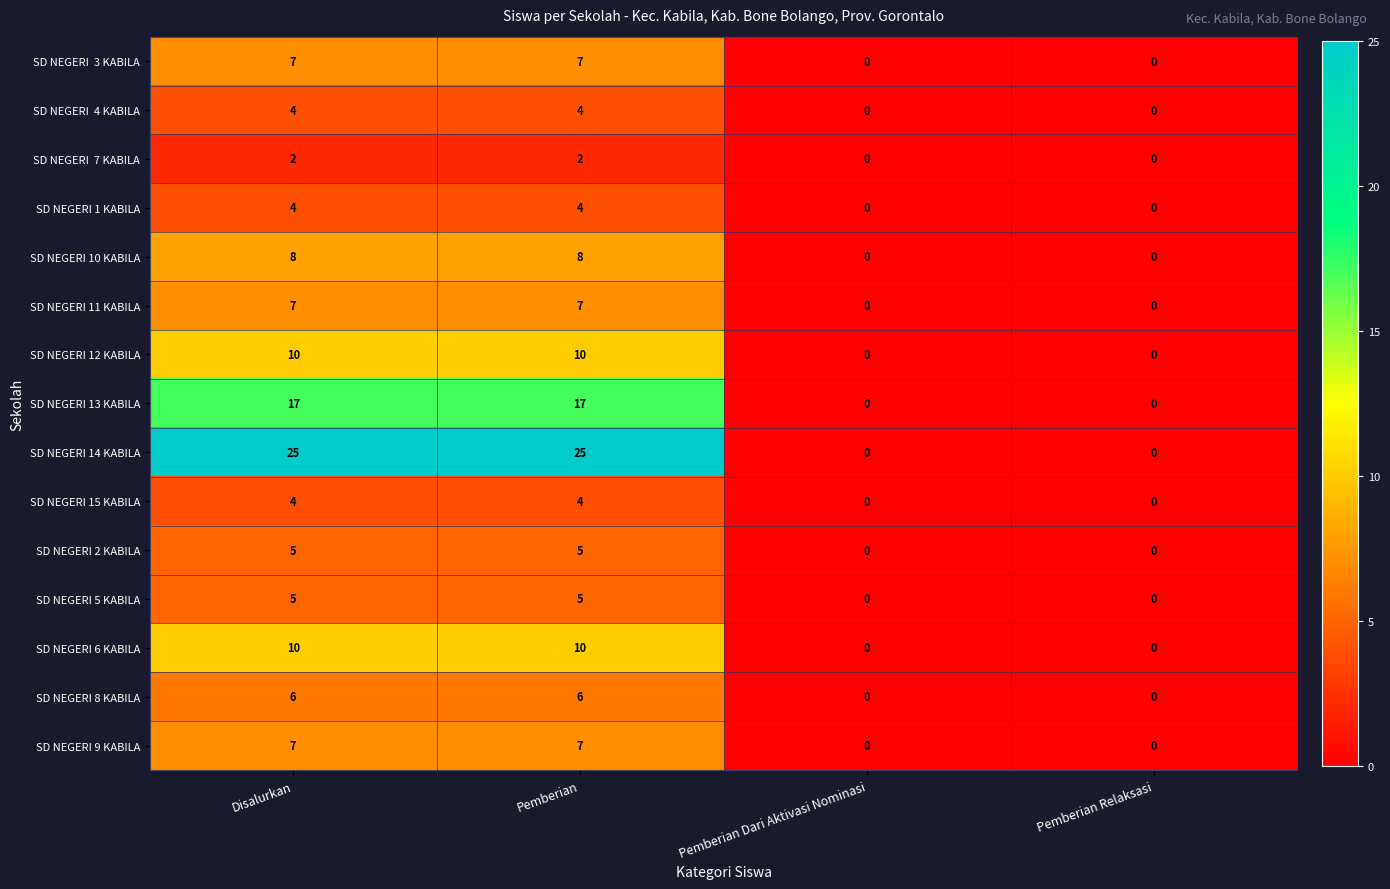

Which series has the largest total across all categories?

SD NEGERI 14 KABILA